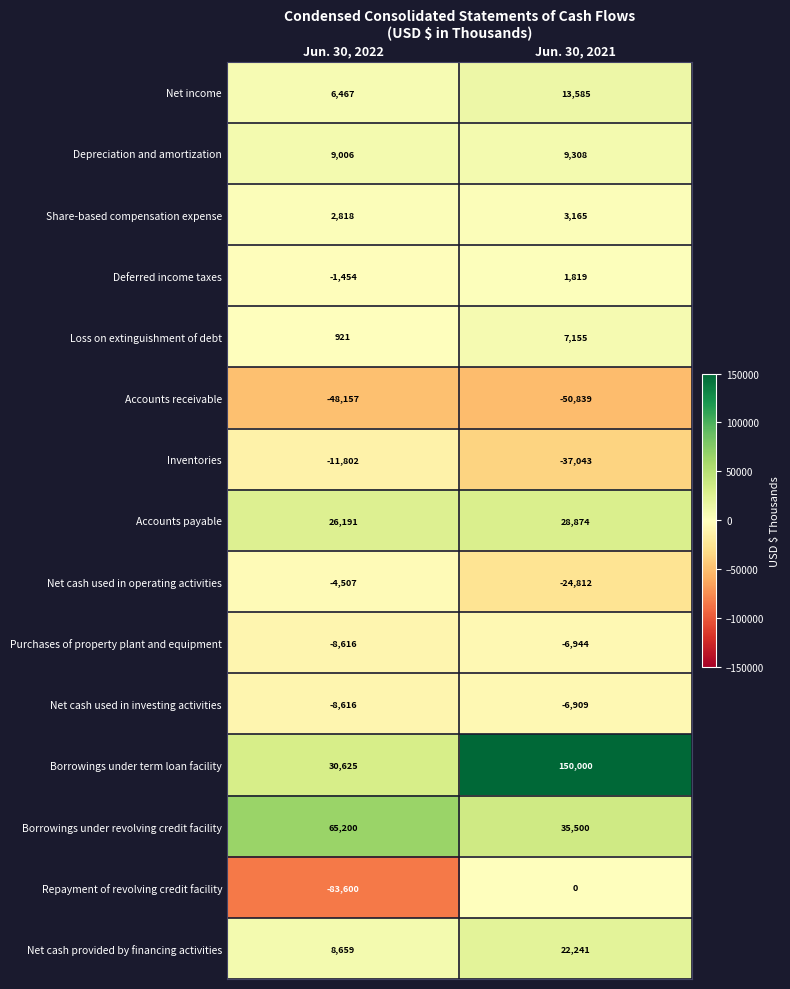

Where is Net income nearest to the value 10026?

Jun. 30, 2022